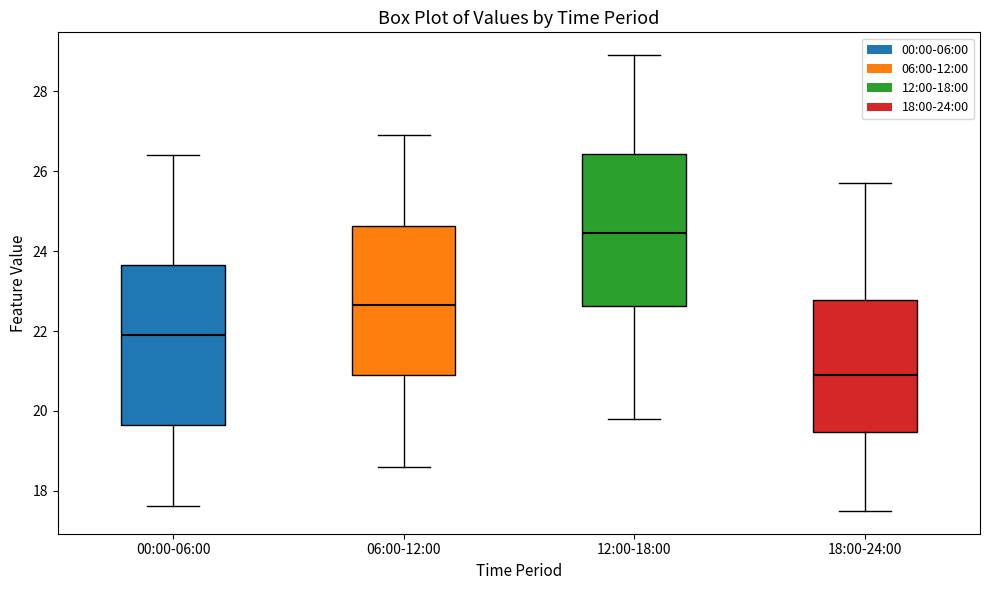

Reading left to right, read every box against the y-axis: the position of its median line, the range the box covers, and the ends of its whiskers. The values are not printed on the chart, so give them approximately, as read against the axis.

00:00-06:00: median 22.0, box 19.6 to 23.6, whiskers 17.6 to 26.4
06:00-12:00: median 22.6, box 21.0 to 24.6, whiskers 18.6 to 27.0
12:00-18:00: median 24.4, box 22.6 to 26.4, whiskers 19.8 to 29.0
18:00-24:00: median 21.0, box 19.4 to 22.8, whiskers 17.6 to 25.8